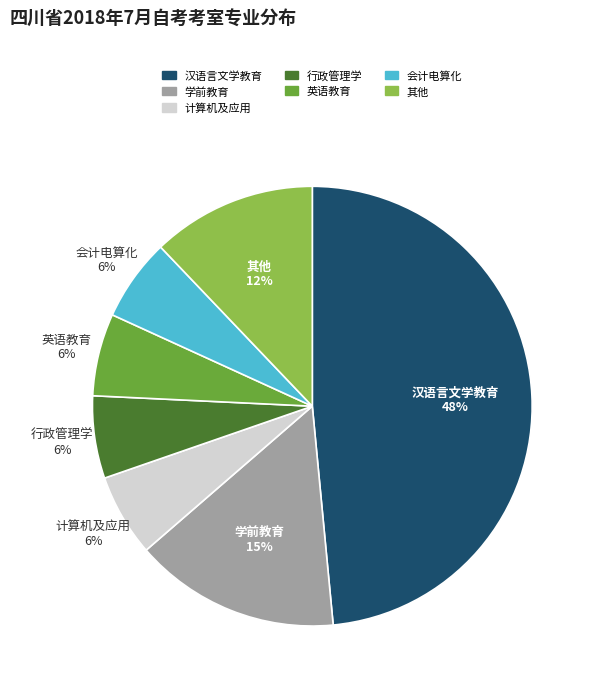

To the nearest percent, what is the average slice percentage?

14%